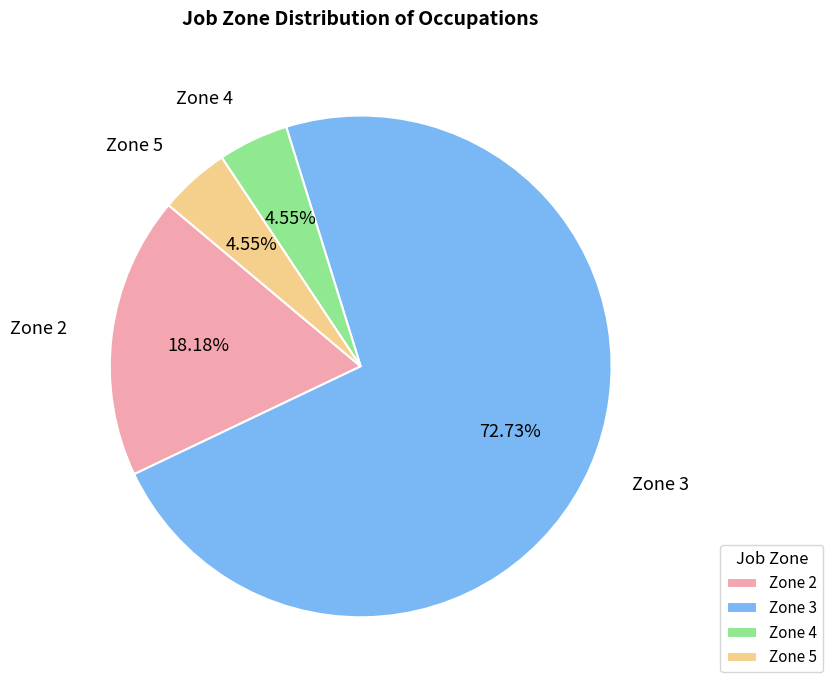

Do Zone 3 and Zone 4 together represent more than half of the pie?

Yes